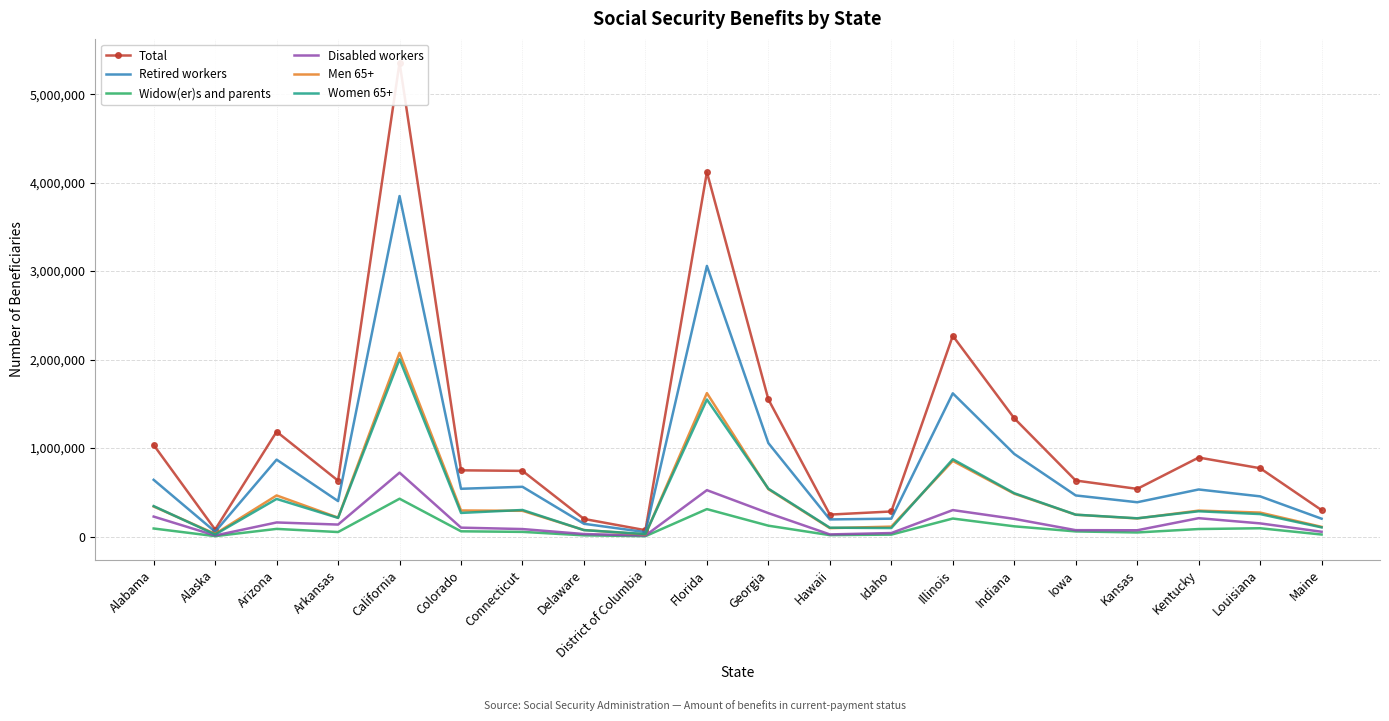

What is the difference between the maximum and minimum values in the Retired workers series?

3797695